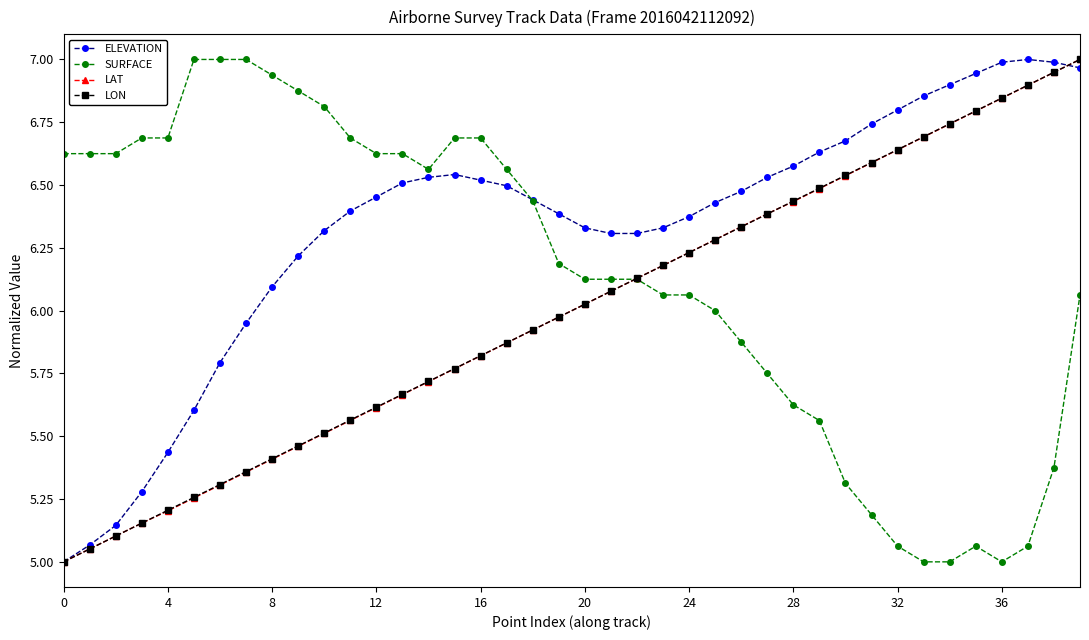

True or false: ELEVATION has more than 1 interior local peaks.

True